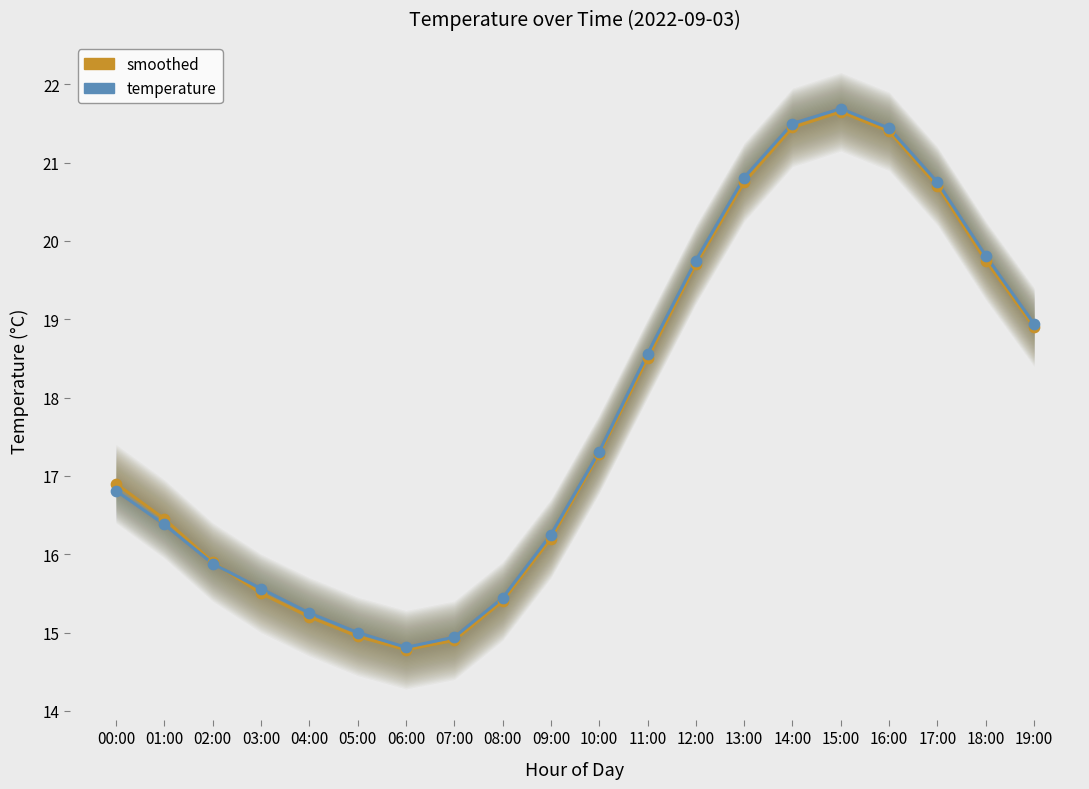

Which series has the widest spread of Y values?

temperature